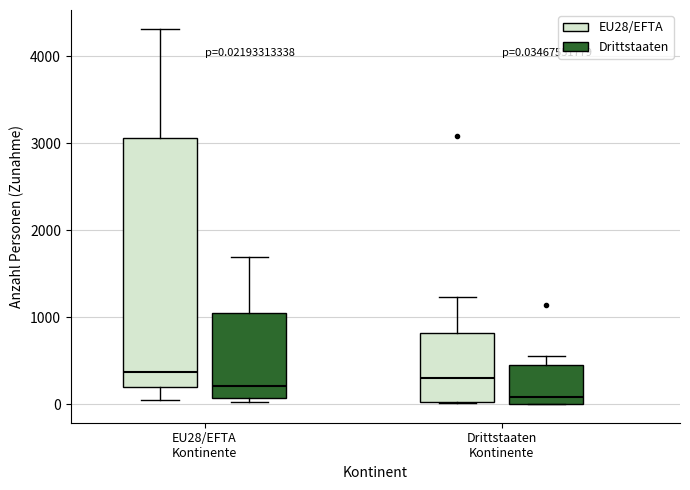

Which box is the tallest, from its lower edge to its upper edge?

EU28/EFTA Kontinente (EU28/EFTA)